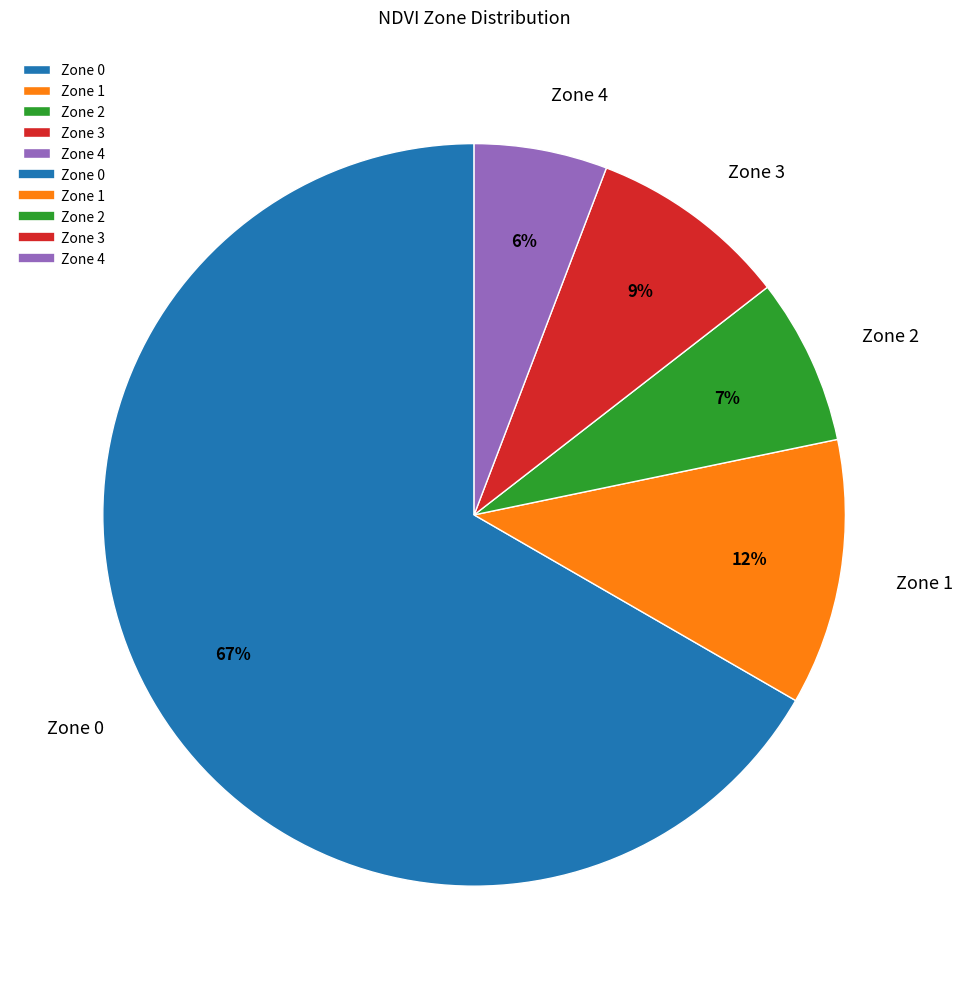

Count the number of slices in the pie.

5